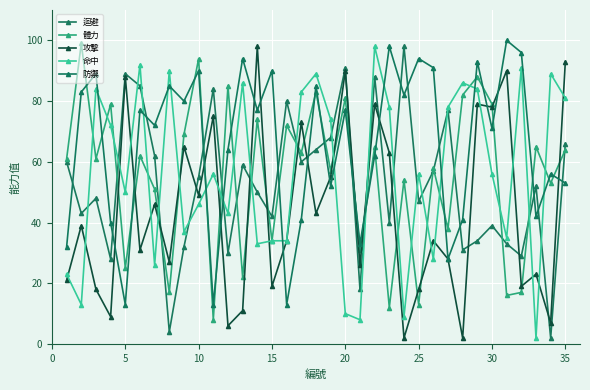

How many lines are shown in the chart?

5